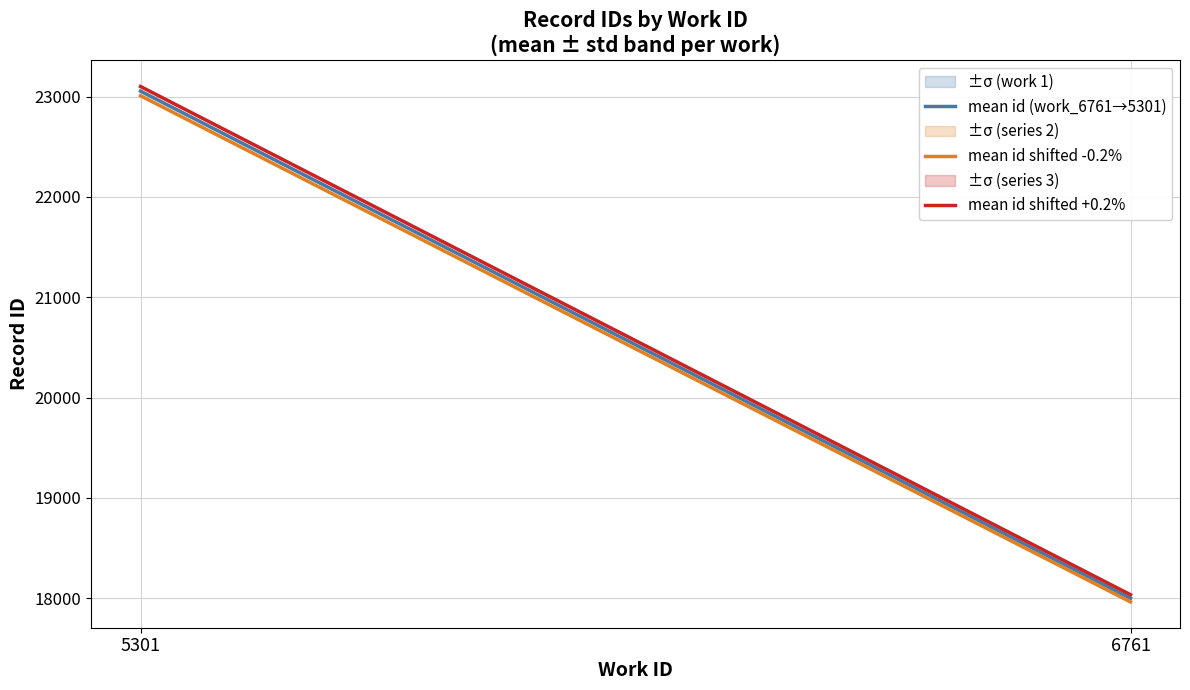

What are all the series names shown in the legend?

mean id (work_6761→5301), mean id shifted -0.2%, mean id shifted +0.2%